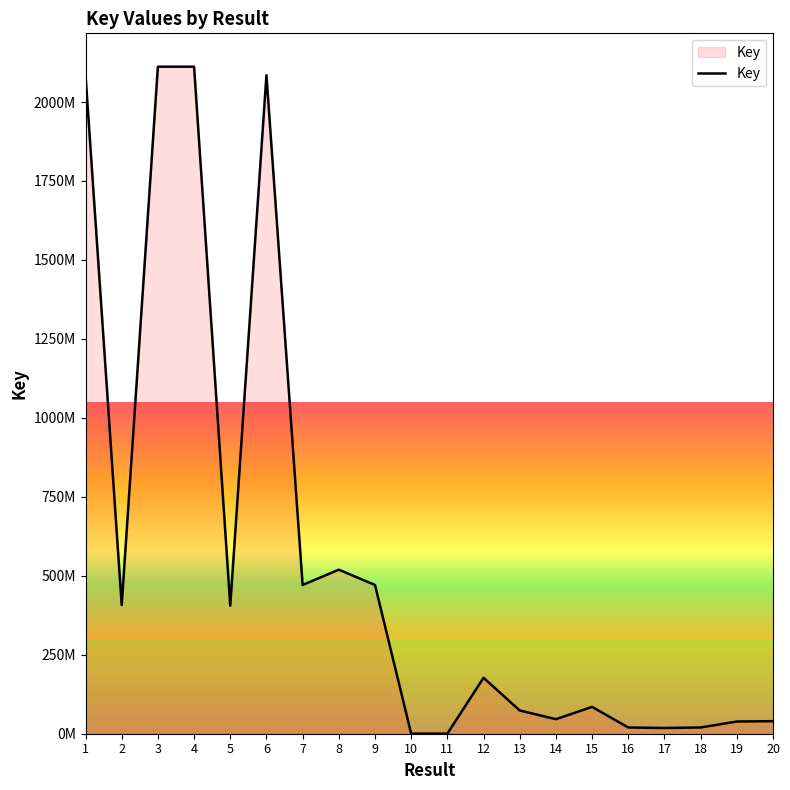

Does the chart display data point markers on the line(s)?

No